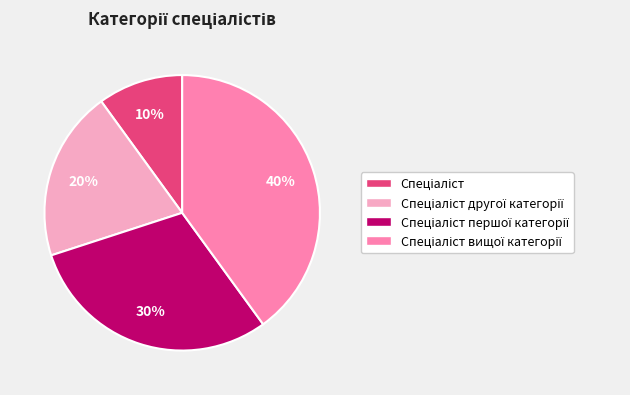

Is there a majority slice in this chart?

No